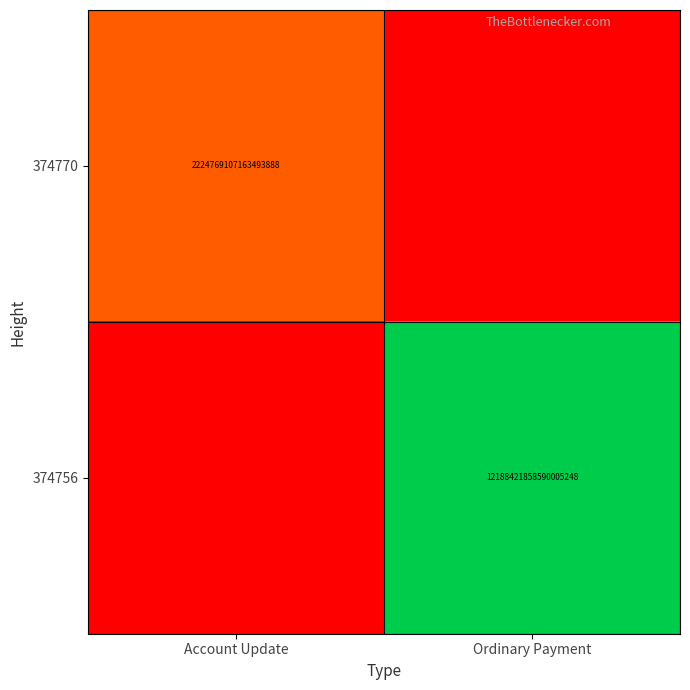

True or false: 374770 has a value of 2224769107163493888 at Account Update.

True